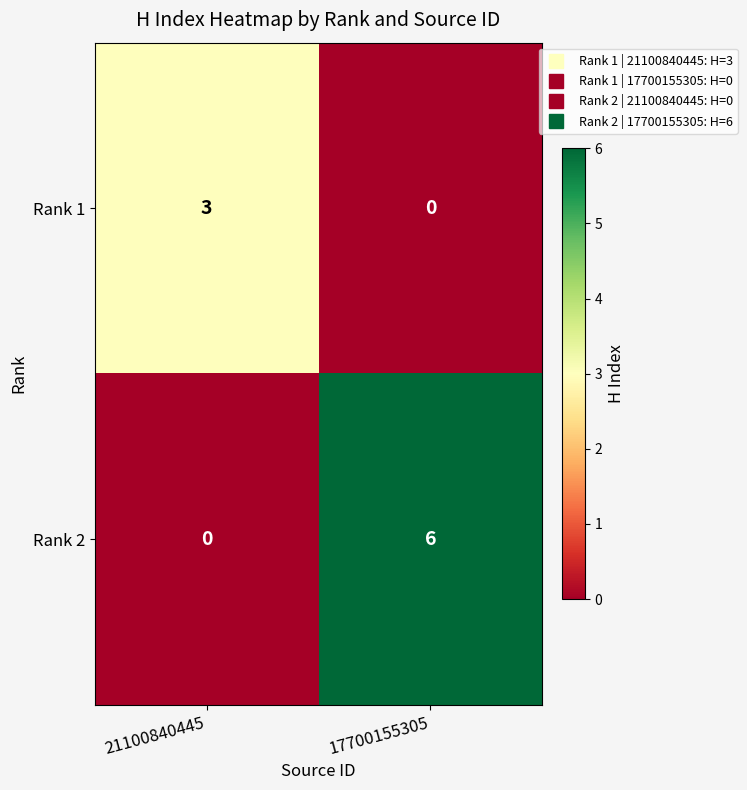

Reading left to right, transcribe all the data shown in this chart.

Rank 1: 3	0
Rank 2: 0	6